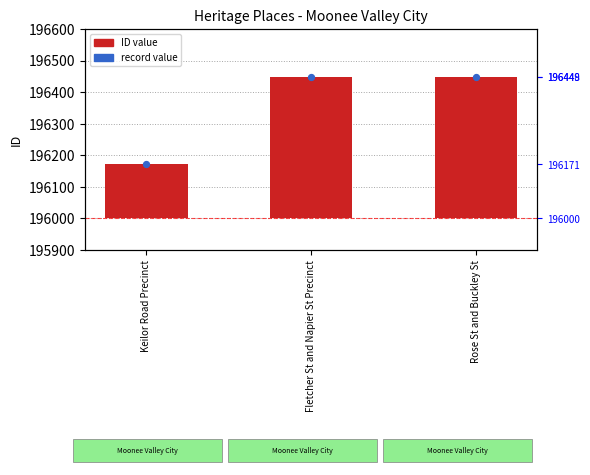

What is the ratio of the value at Fletcher St and Napier St Precinct to the value at Rose St and Buckley St?

1.0